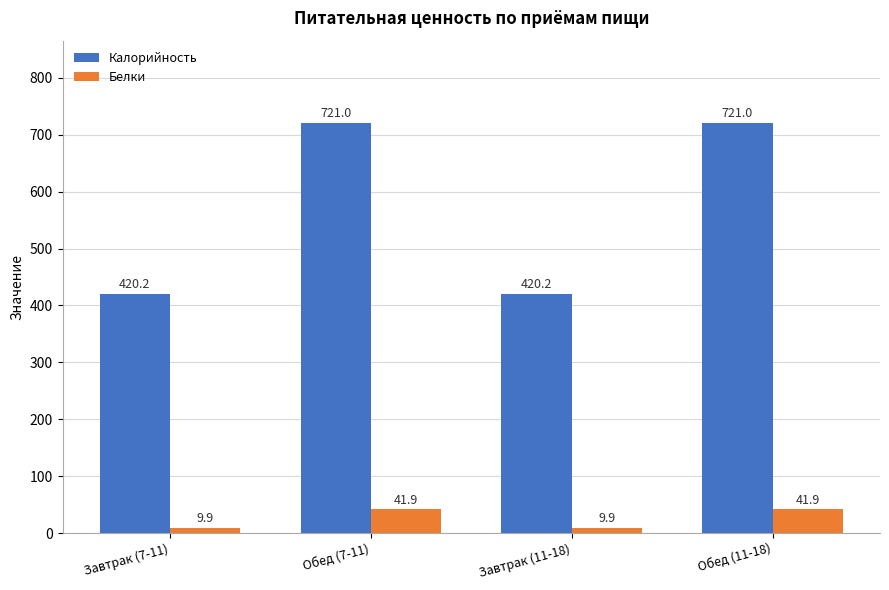

What is the sum of the Калорийность values at Обед (11-18) and Завтрак (7-11)?

1141.2